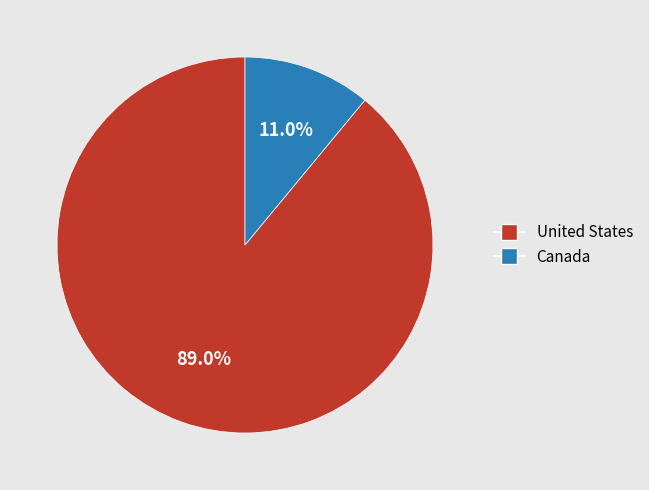

To the nearest percent, what is the difference between the United States and Canada slice percentages?

78%